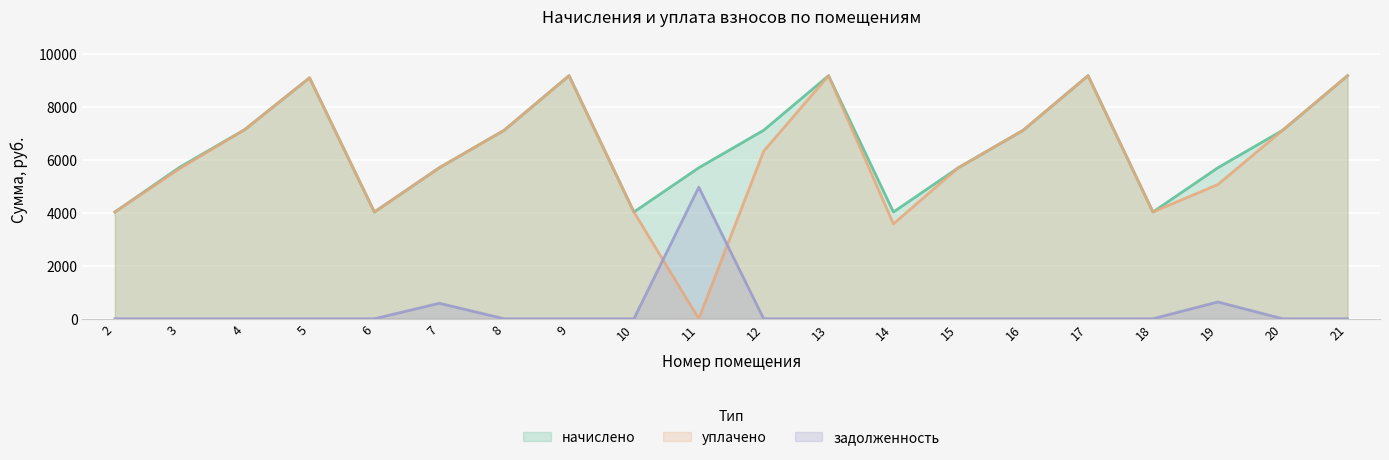

Where is the first local minimum for уплачено?

6